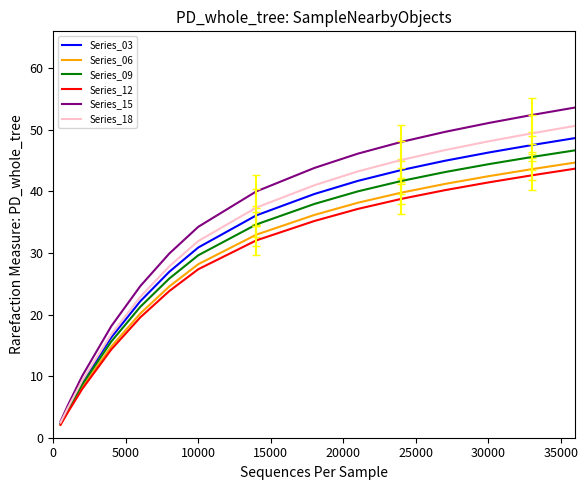

What is the minimum value for Series_18?

2.5